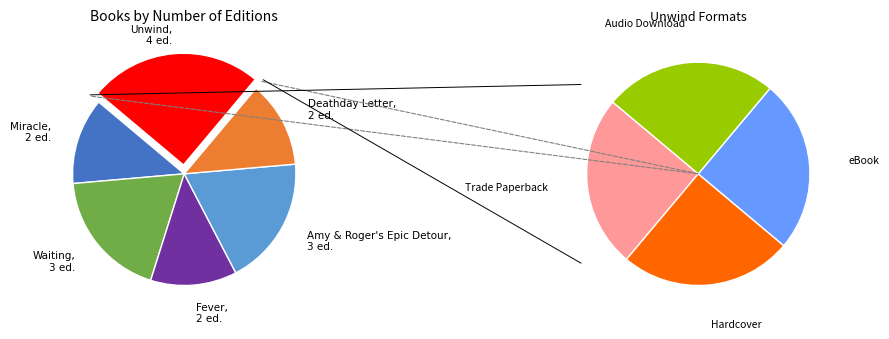

What portion of the pie excludes Miracle?

87.5%